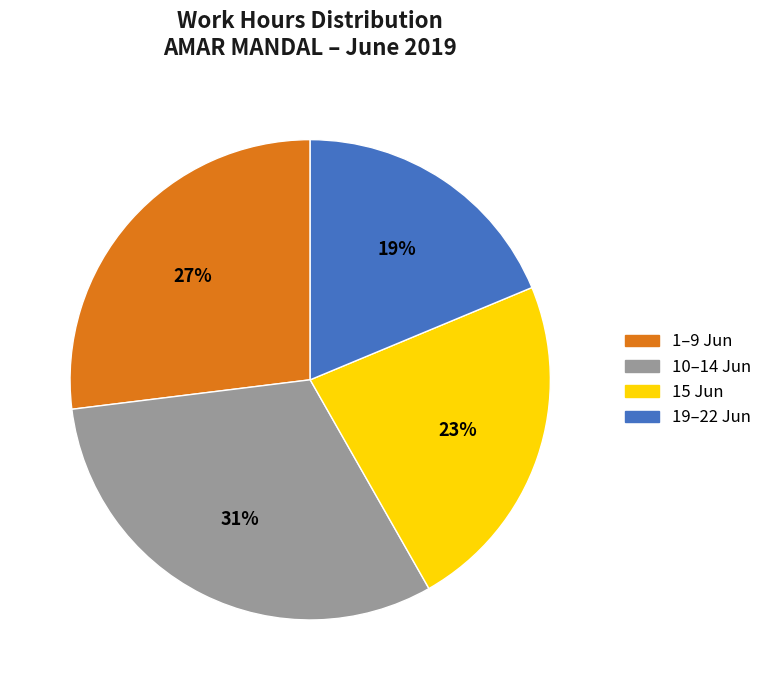

Is there a majority slice in this chart?

No